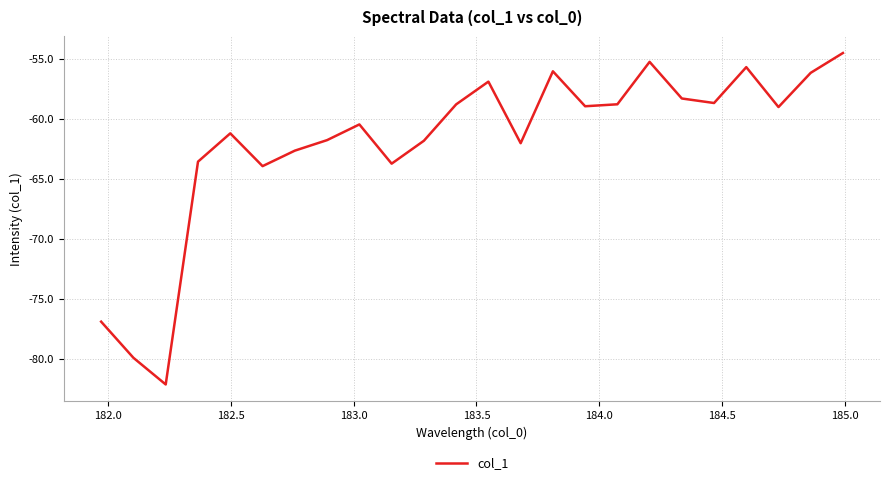

What is the difference between the maximum and minimum values?

27.6